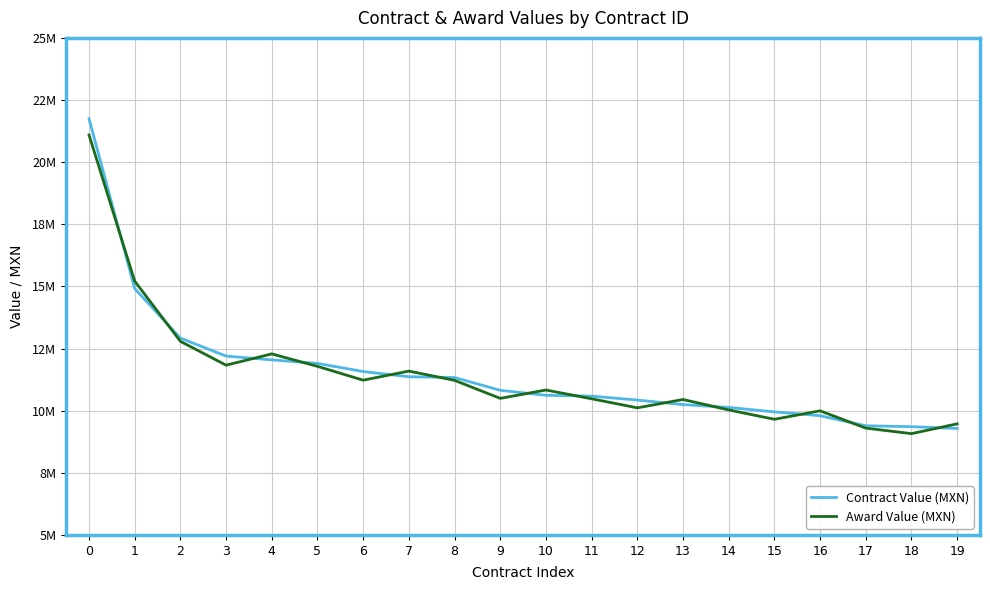

True or false: Contract Value (MXN) has more than 1 points higher than both neighbors.

False